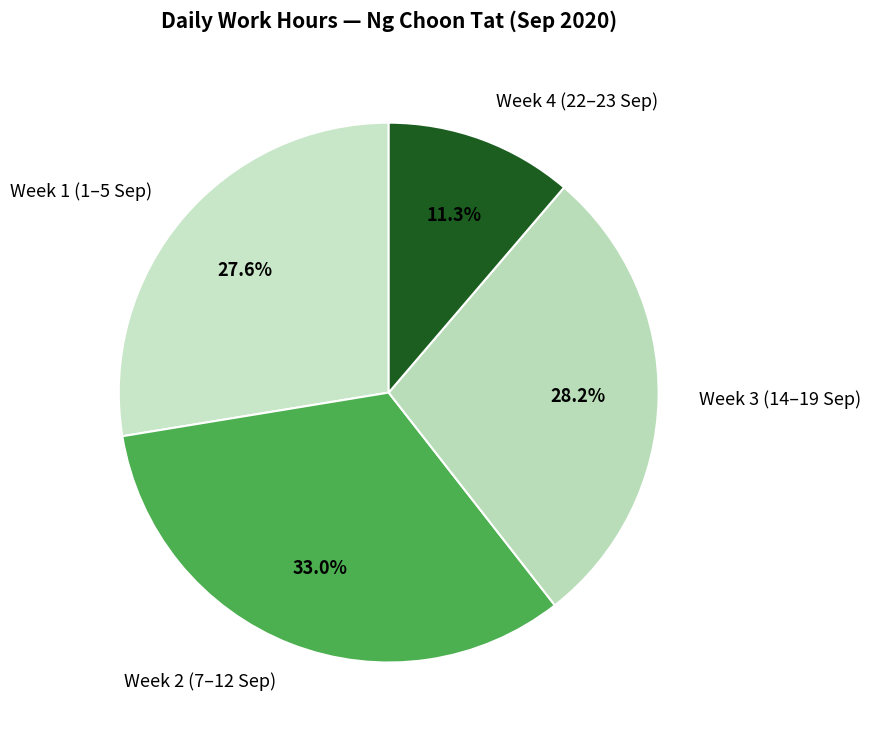

What is the ratio of the value at Week 1 (1–5 Sep) to the value at Week 2 (7–12 Sep)?

0.8